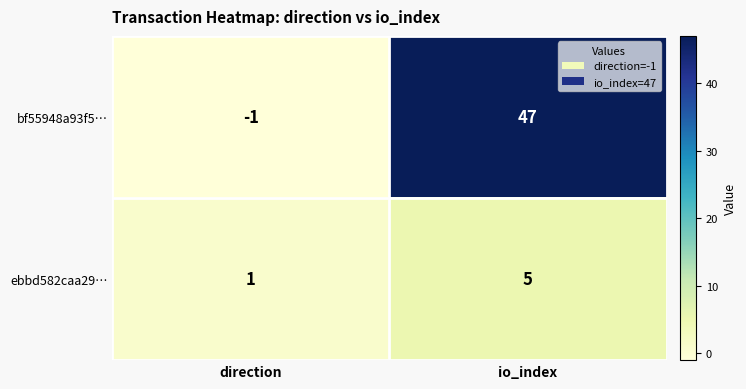

What is the sum of the bf55948a93f5… values at direction and io_index?

46